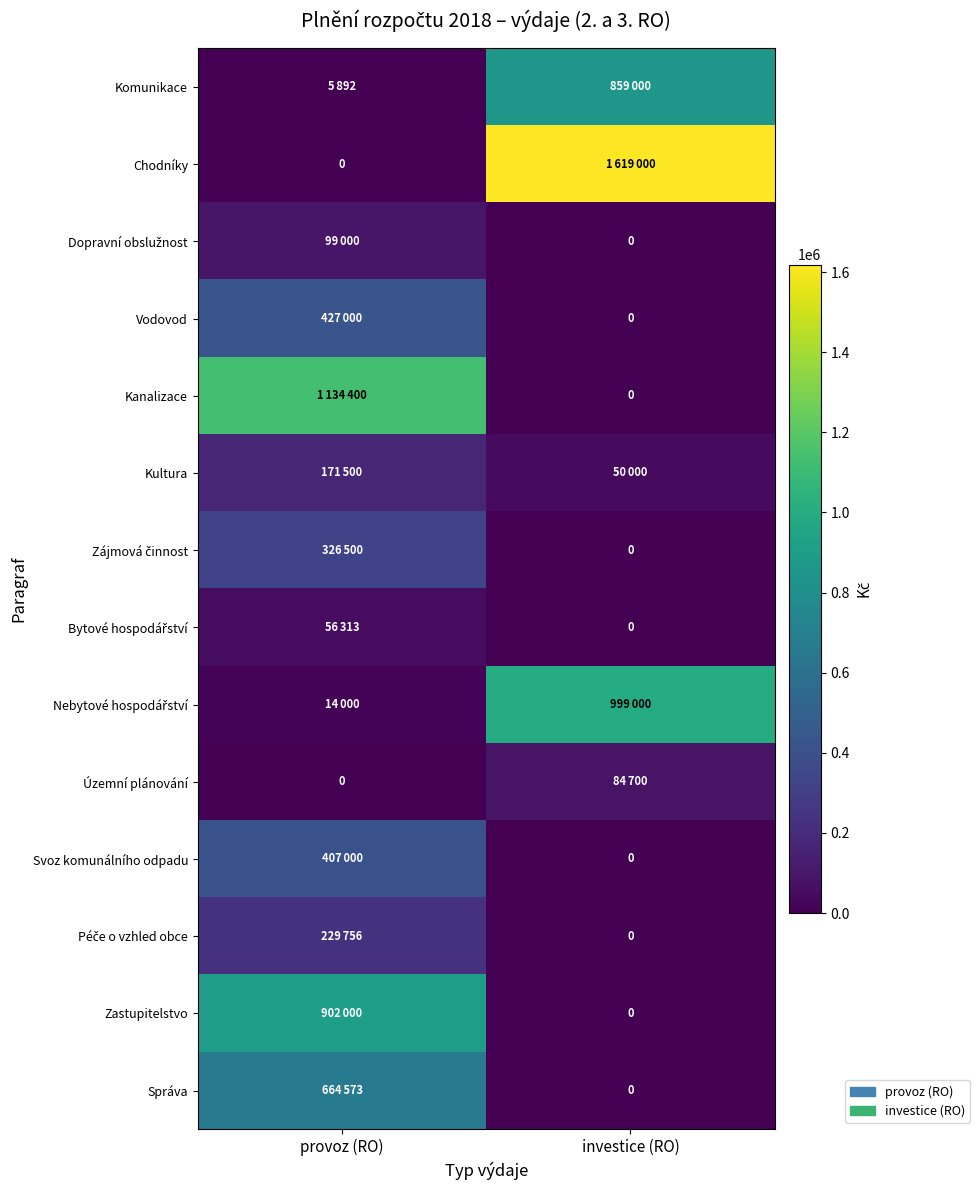

At which label does Komunikace reach its minimum?

provoz (RO)